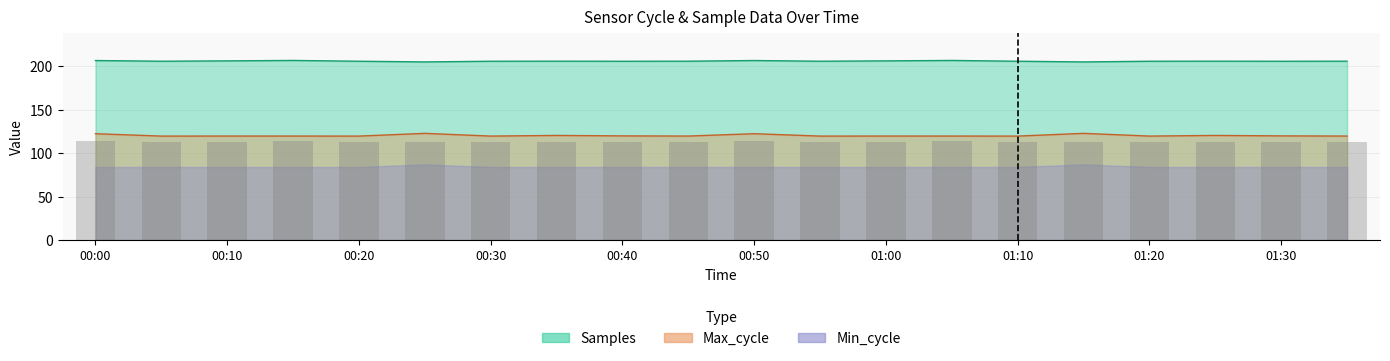

The value of Samples at 00:45 is 205.5. True or false?

True